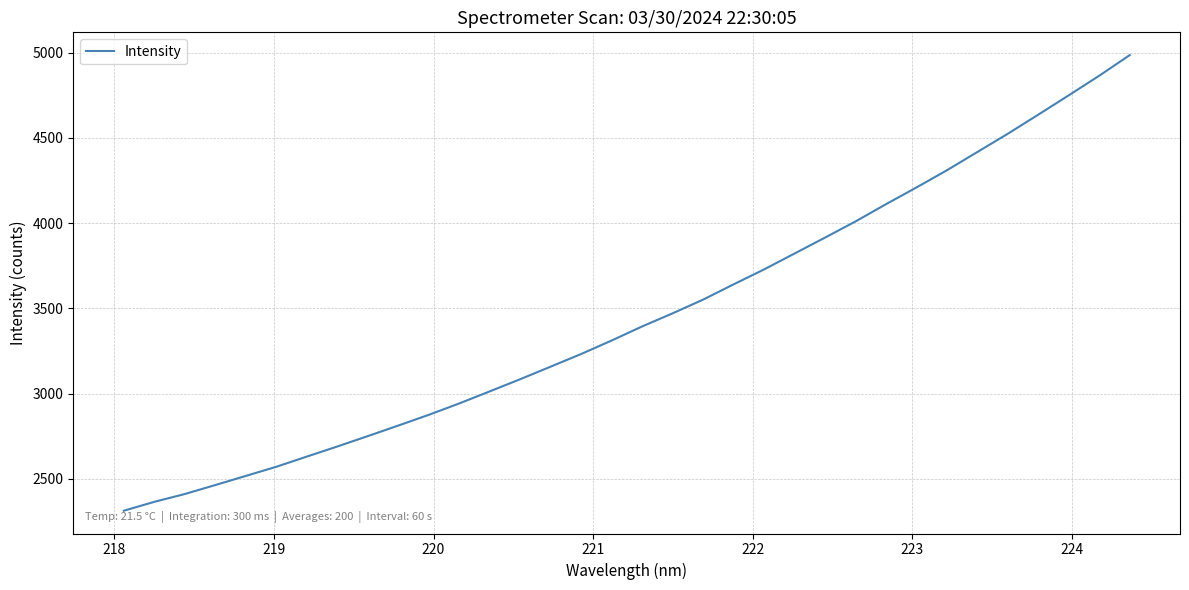

What is the smallest value displayed?

2312.1